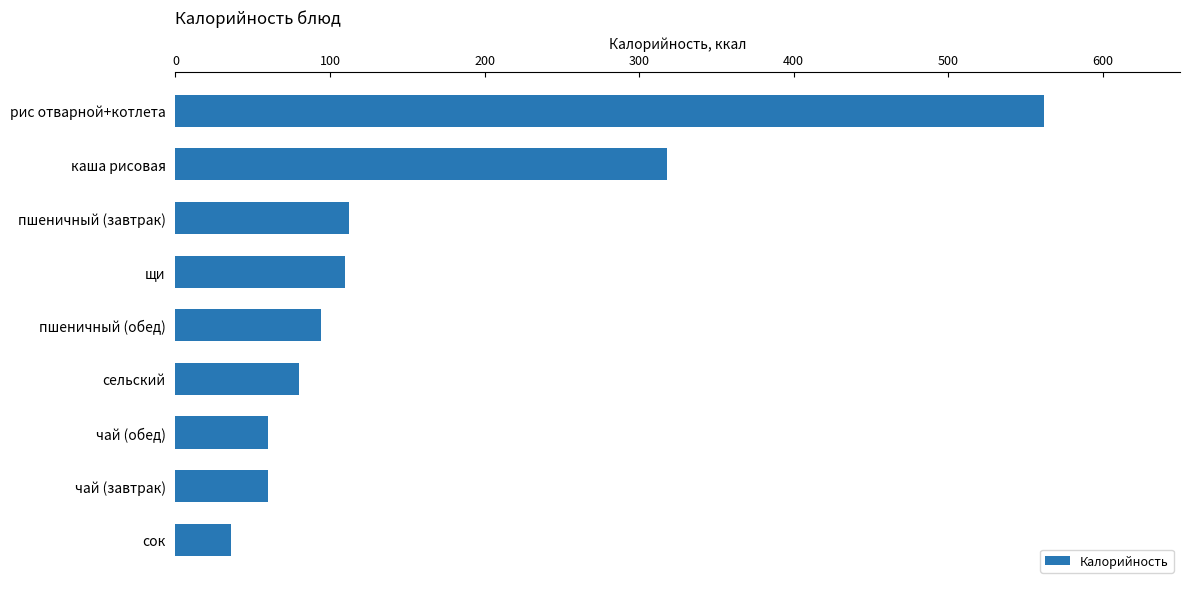

Is it true that the value at щи is 110?

True